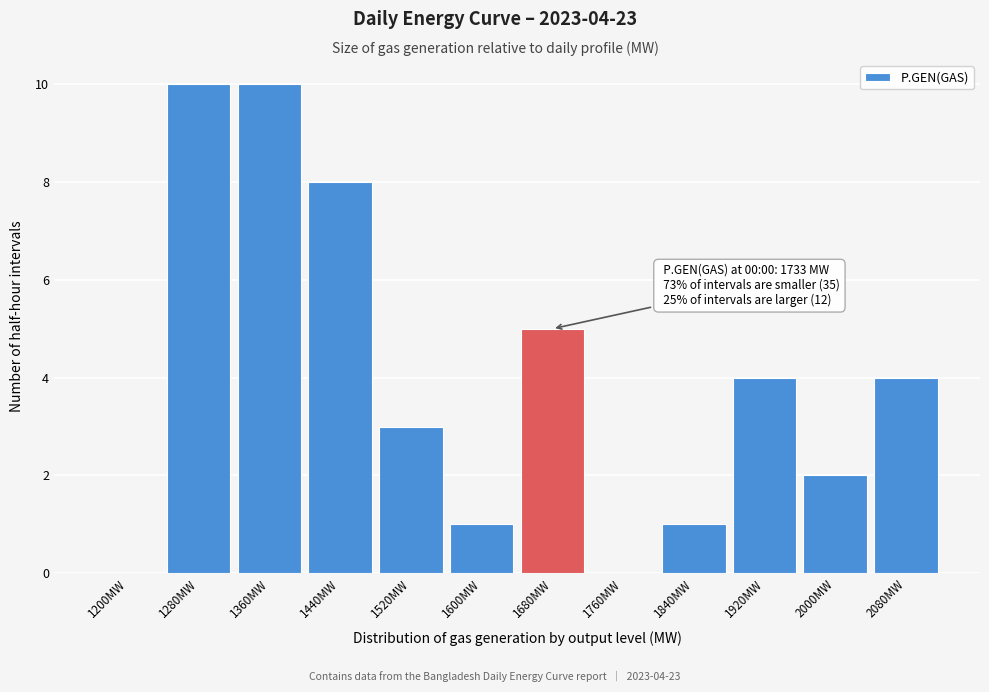

Reading right to left, what are all the values shown in this chart?

2080MW=4	2000MW=2	1920MW=4	1840MW=1	1760MW=0	1680MW=5	1600MW=1	1520MW=3	1440MW=8	1360MW=10	1280MW=10	1200MW=0